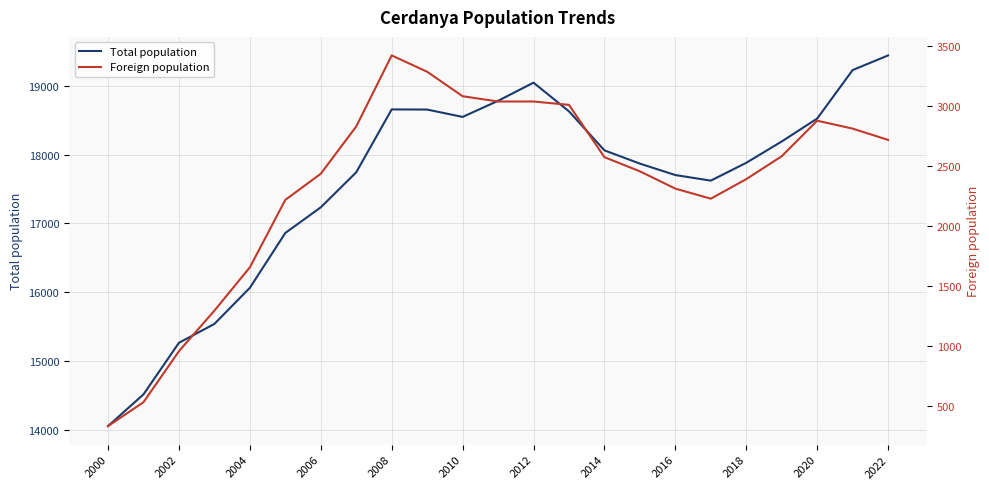

What is the lowest value of the Total population series?

14055